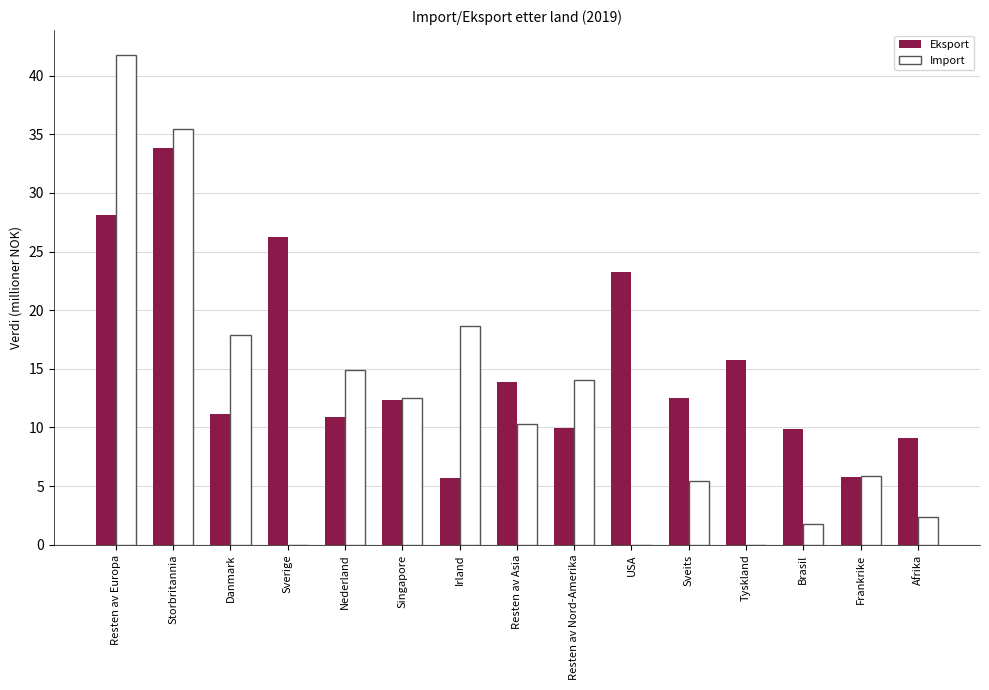

Which series changed the most between Storbritannia and Resten av Nord-Amerika?

Eksport